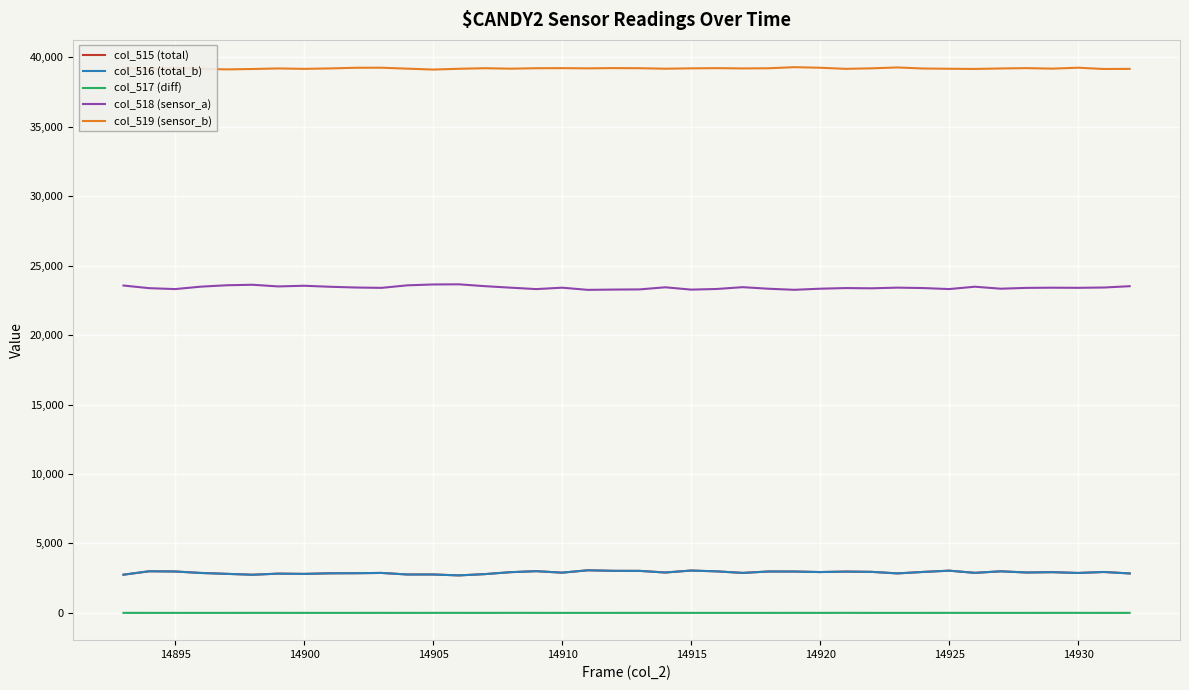

Which series has the largest total across all categories?

col_519 (sensor_b)